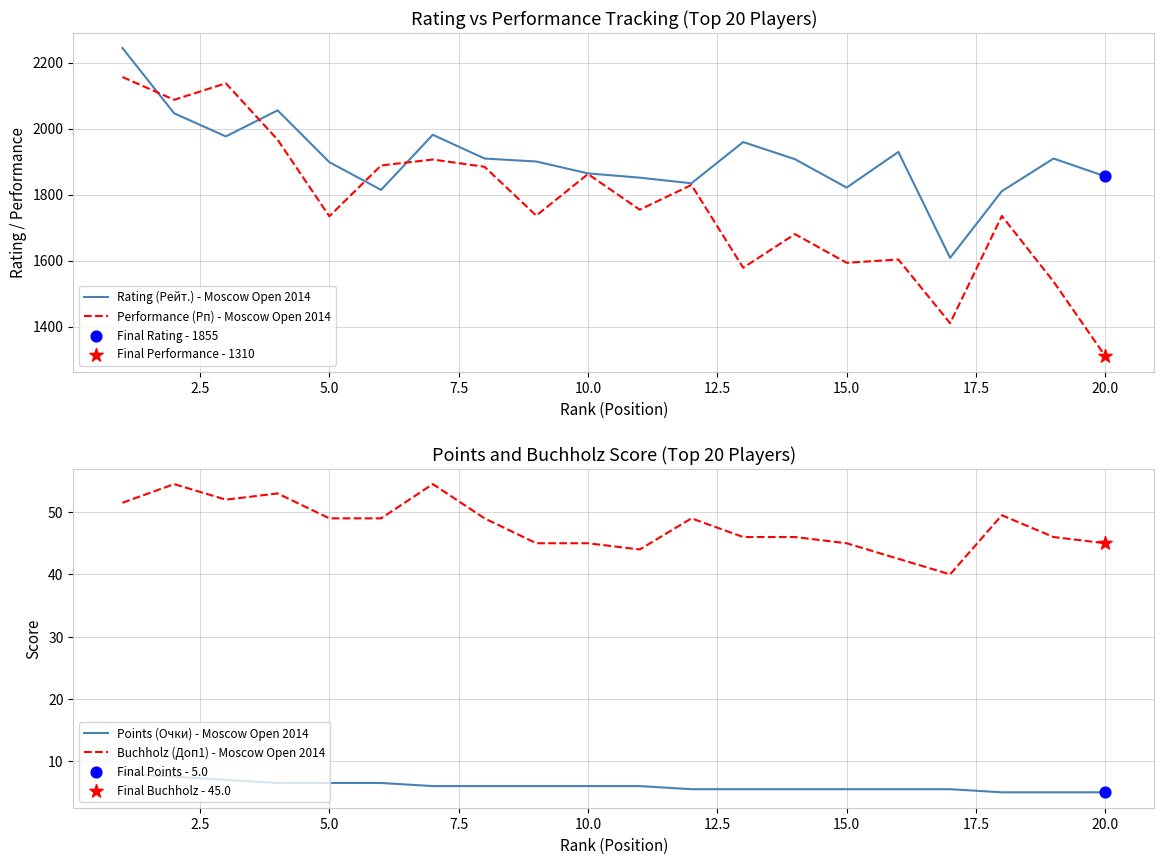

Which series has the widest spread of Y values?

Performance (Рп) - Moscow Open 2014